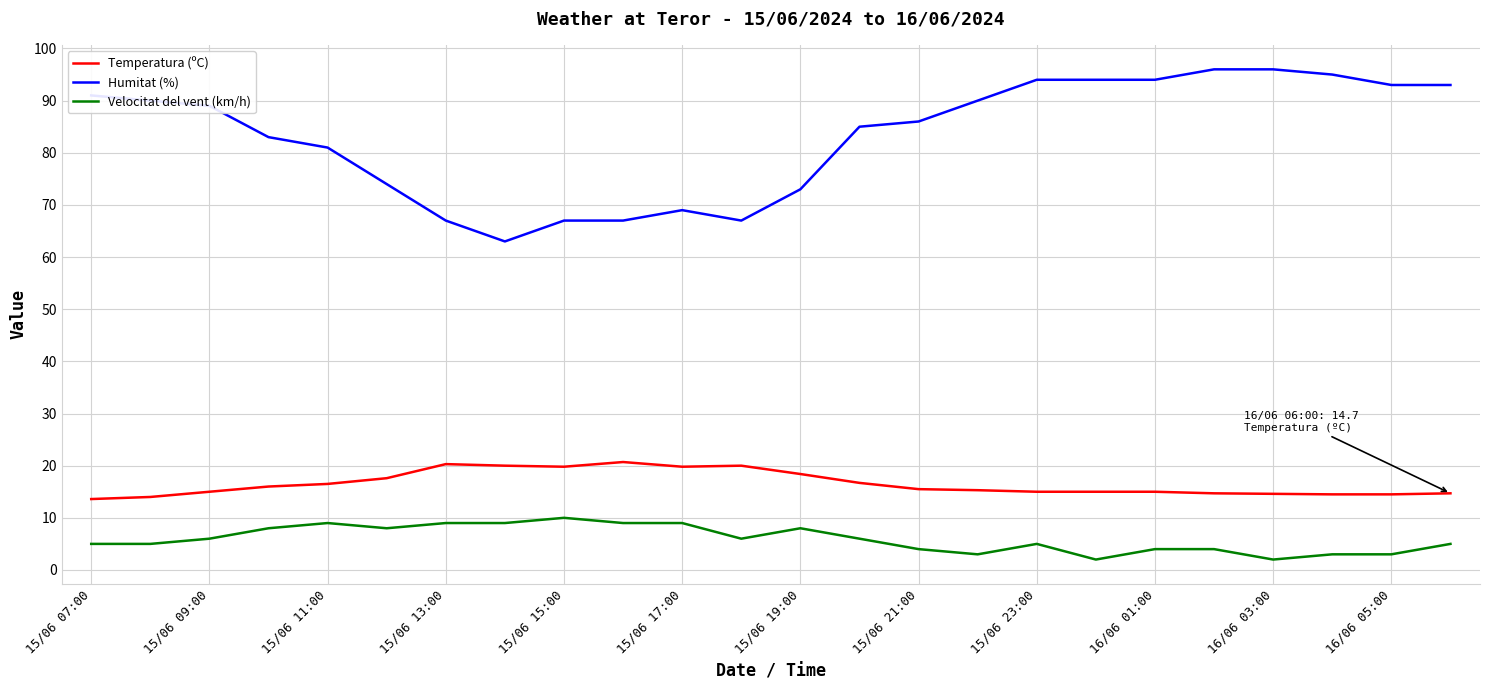

True or false: Humitat (%) and Temperatura (ºC) intersect in this chart.

False